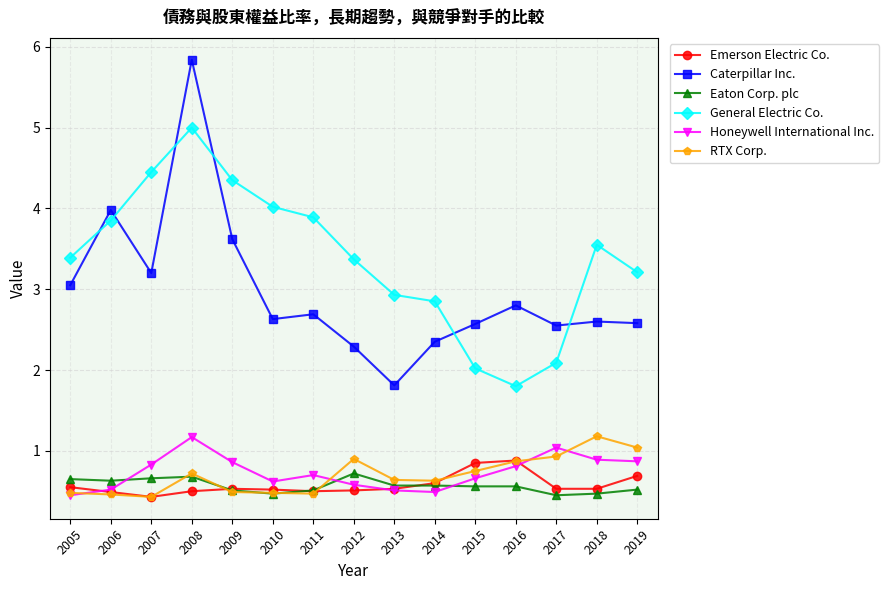

Read the Emerson Electric Co. value at 2006.

0.5